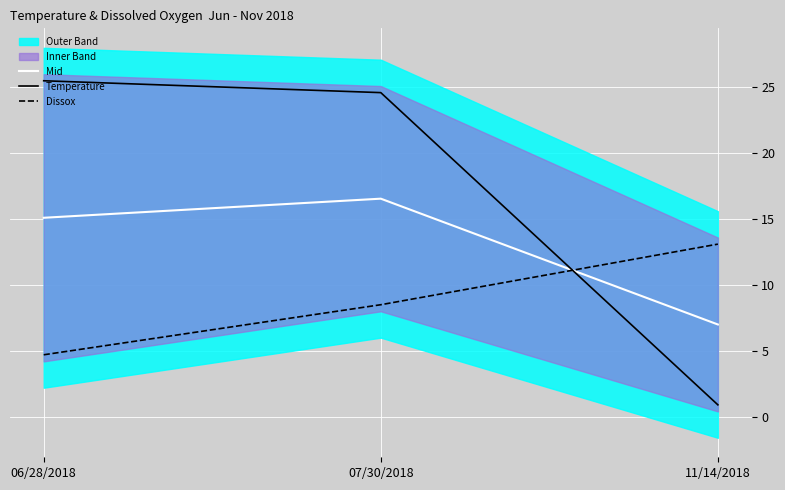

Is this an area chart (filled region under the line)?

No